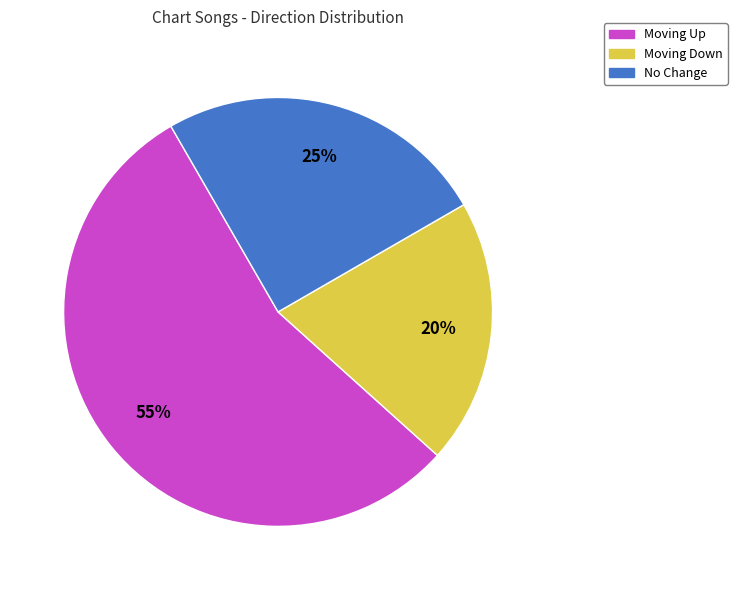

What is the smallest slice in the pie chart?

Moving Down